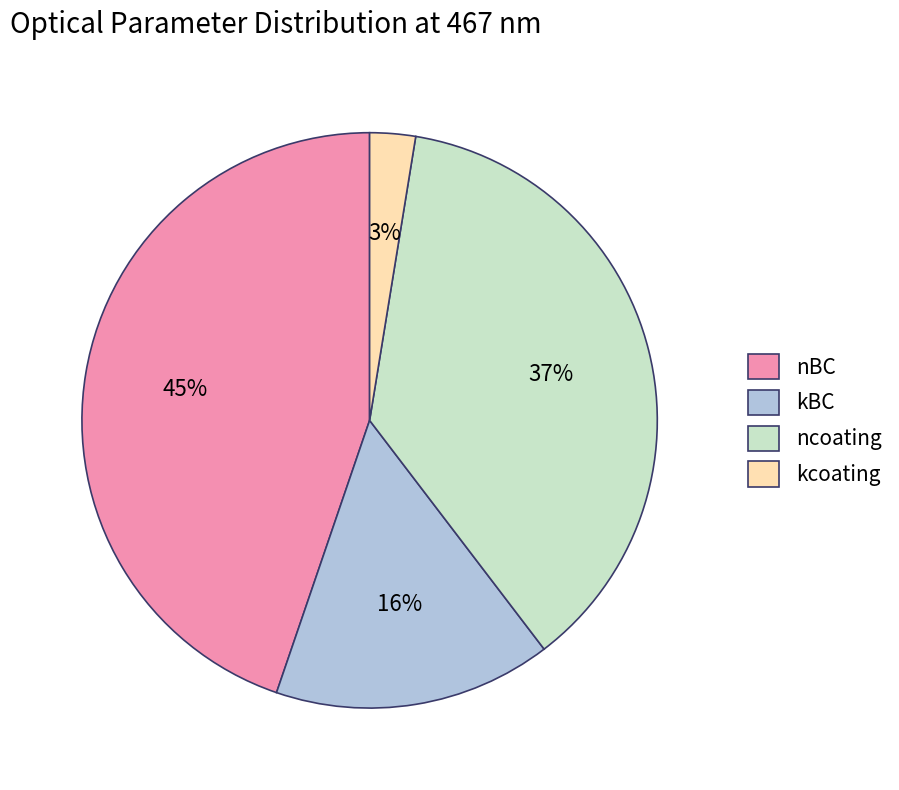

Is it true that nBC is 53% of the pie?

False